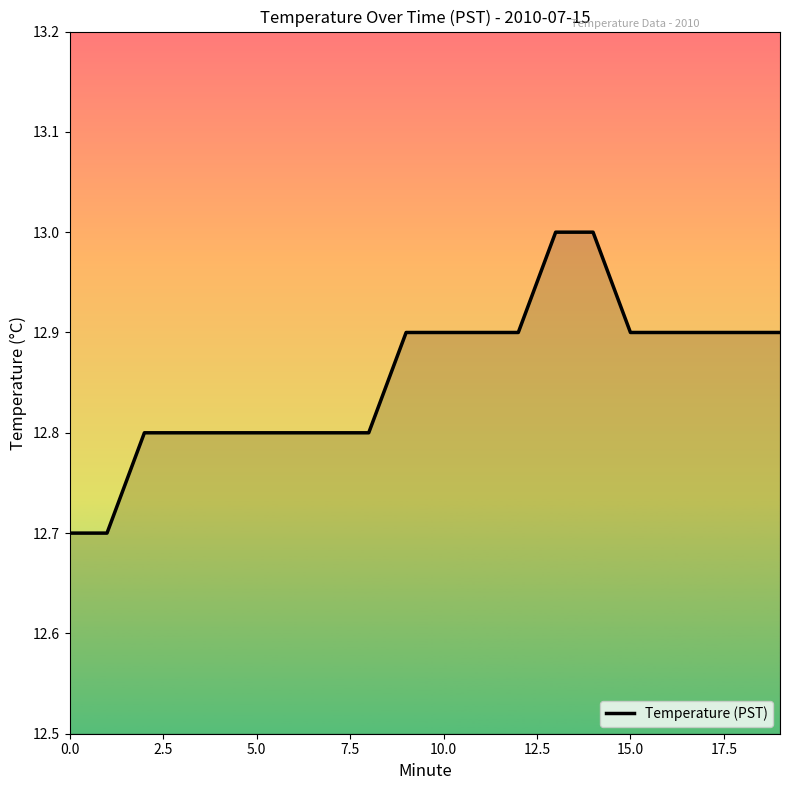

What is the difference between the maximum and minimum values?

0.3